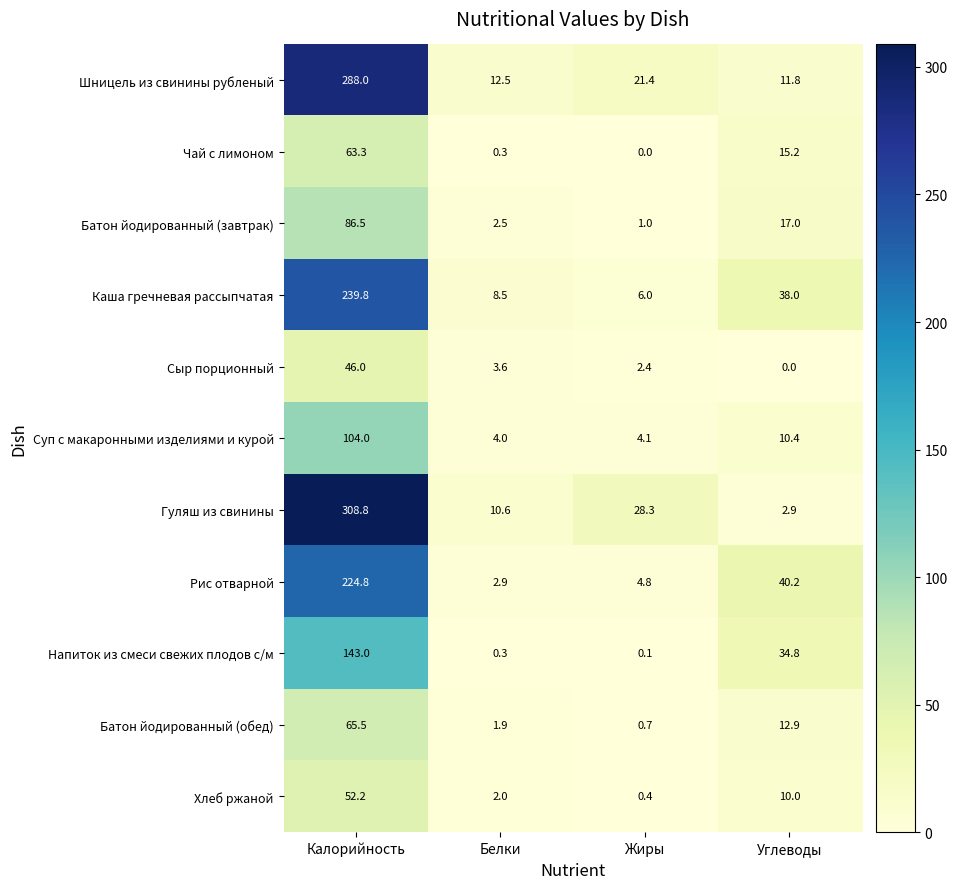

Which series has the largest range (max minus min)?

Гуляш из свинины